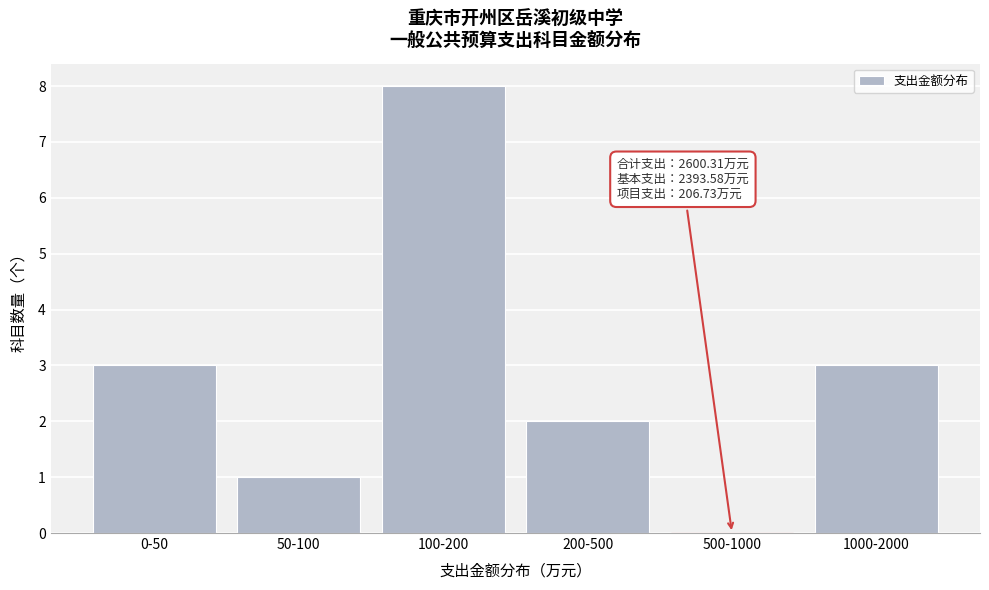

Reading left to right, what are all the values shown in this chart?

0-50=3	50-100=1	100-200=8	200-500=2	500-1000=0	1000-2000=3